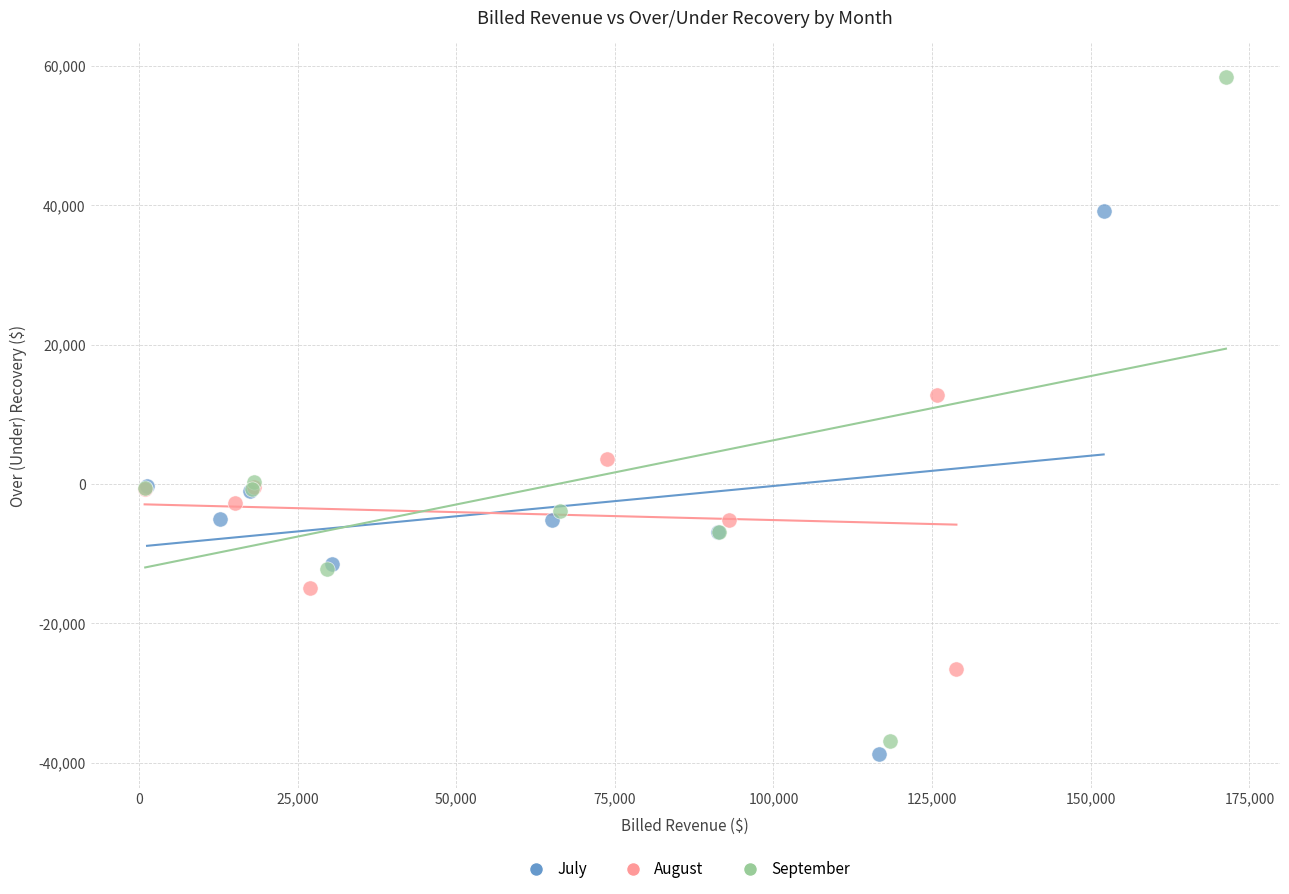

Which series reaches the maximum Y coordinate?

September